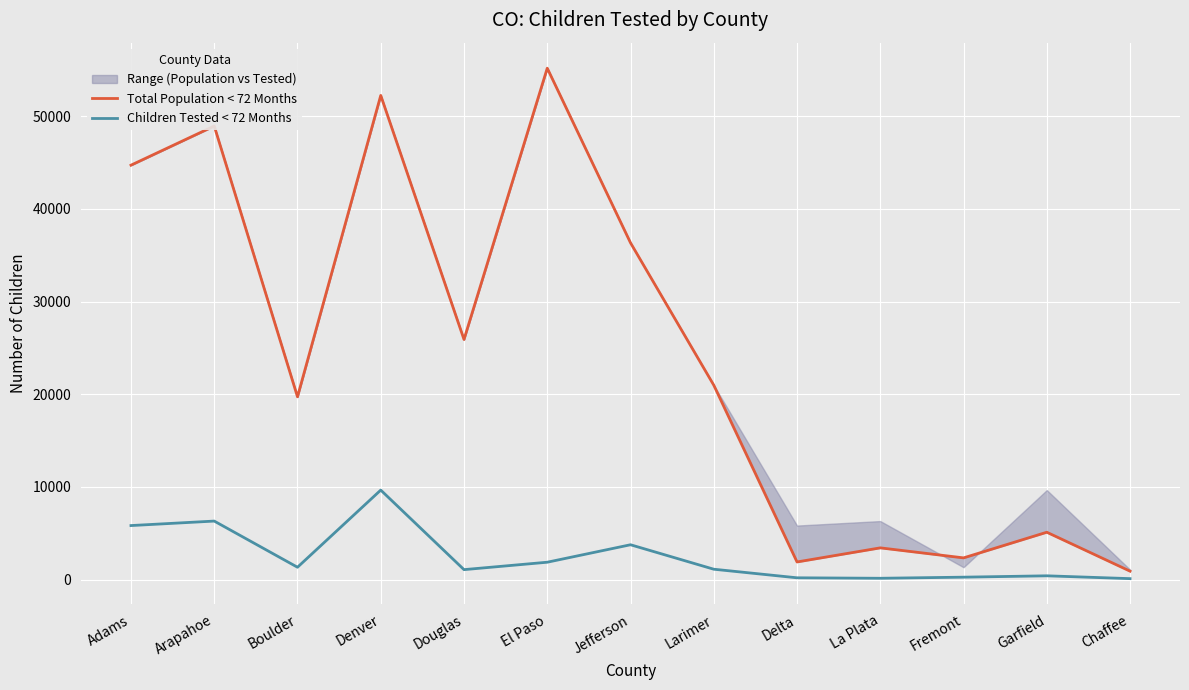

How many lines are shown in the chart?

2